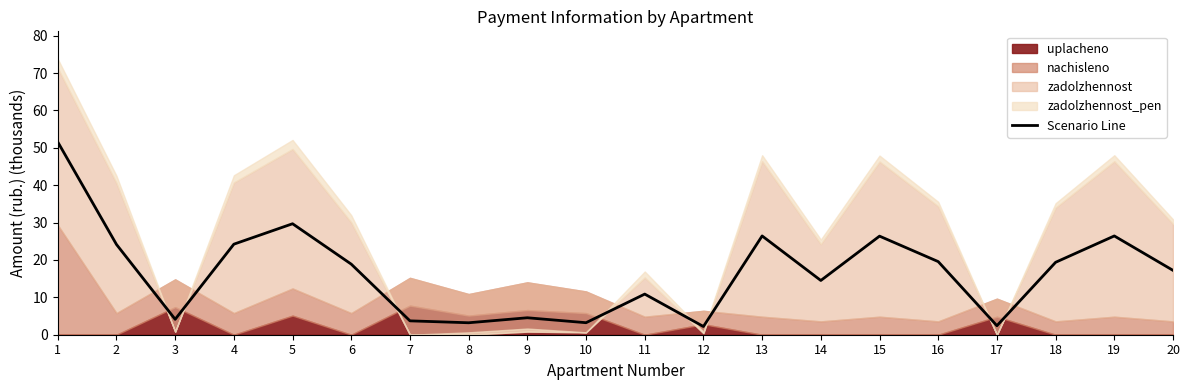

Which category has the highest value across all series?

1